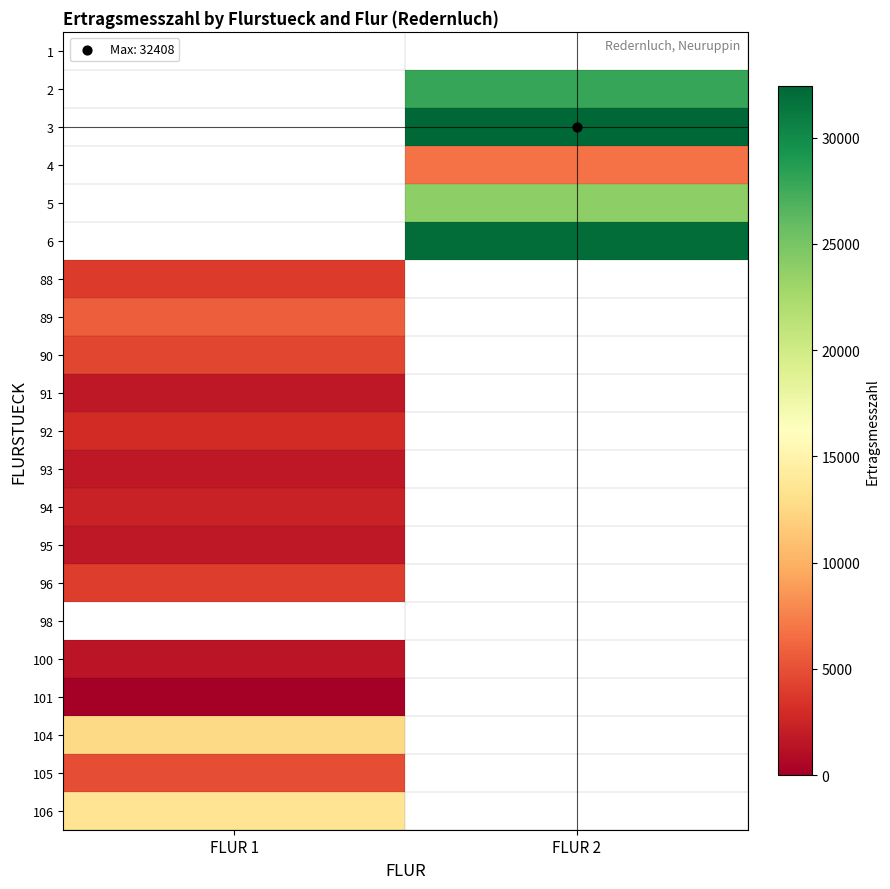

Which category has the highest value across all series?

FLUR 2